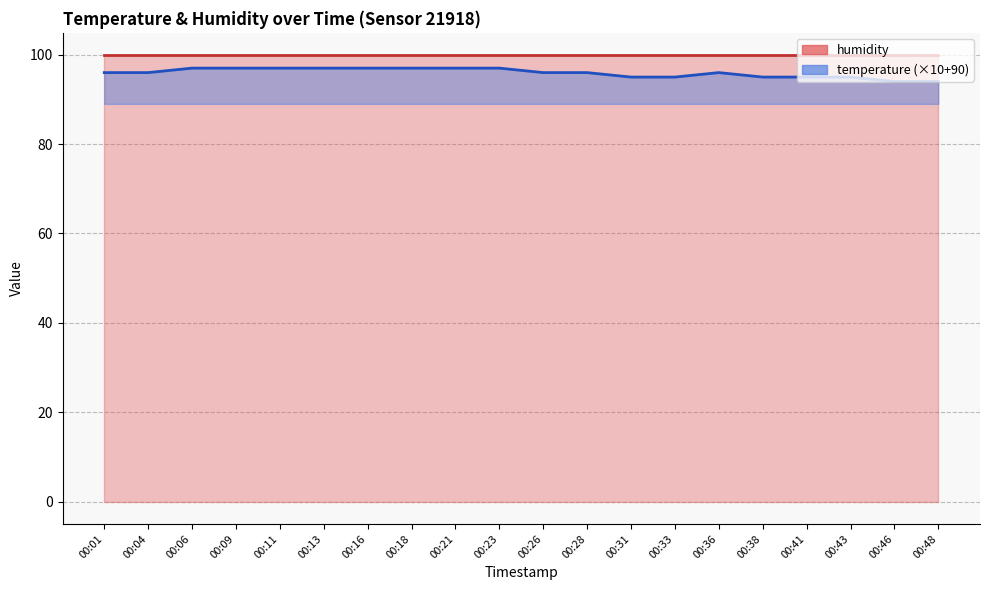

Where is the data nearest to the value 95?

00:31